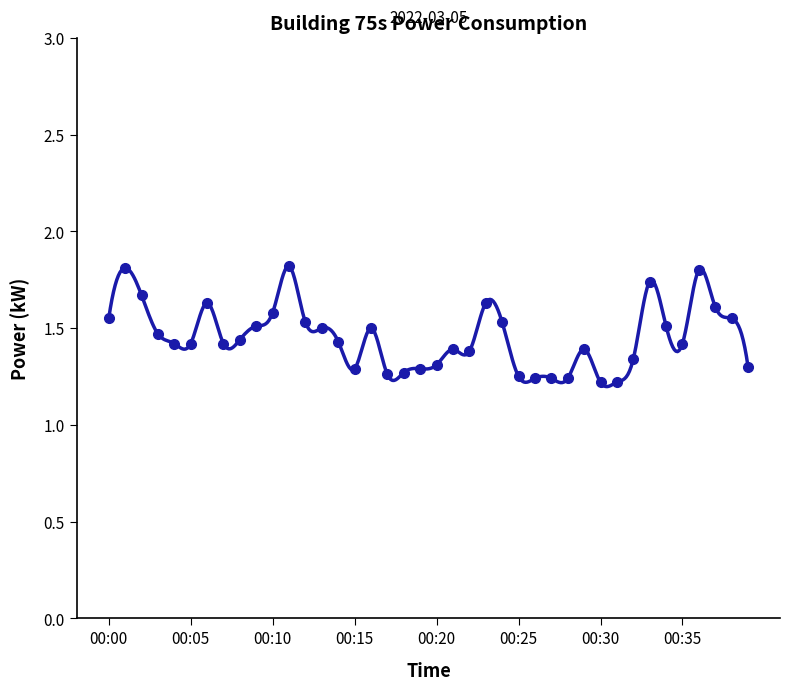

At which label is the value closest to 1?

00:30